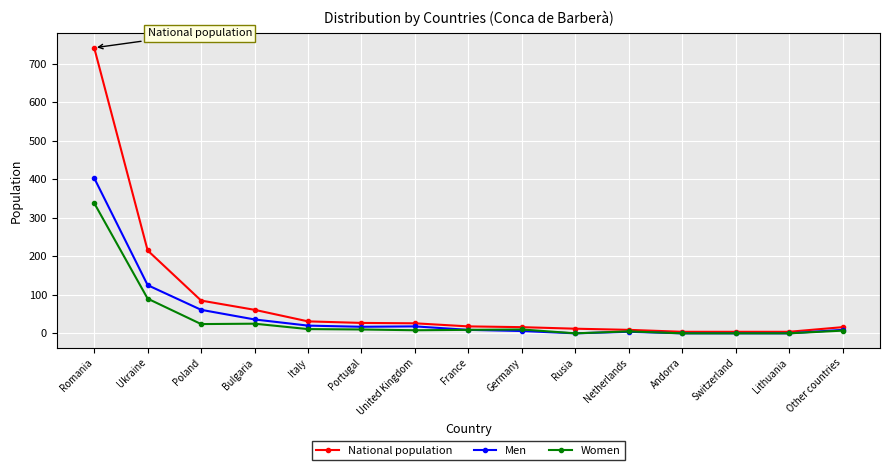

Which series has the largest total across all categories?

National population